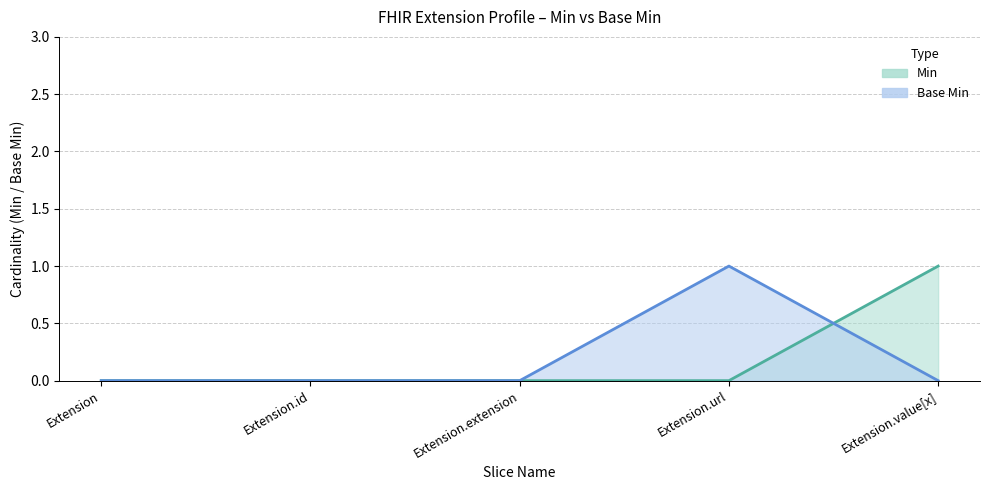

Where is Min nearest to the value 0?

Extension